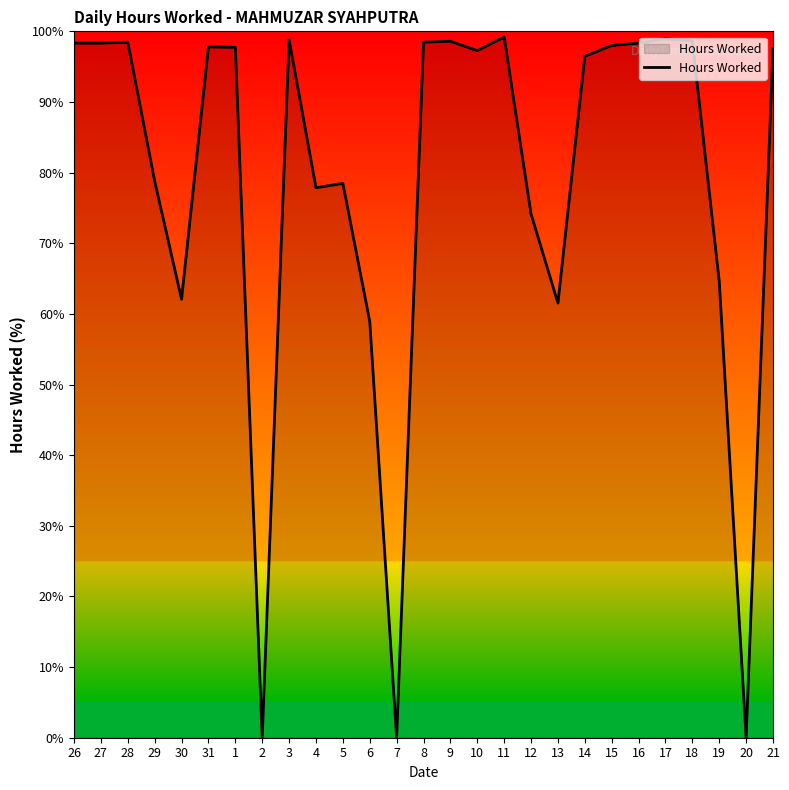

Approximately how many times larger is the value at 1 compared to 5?

1.2